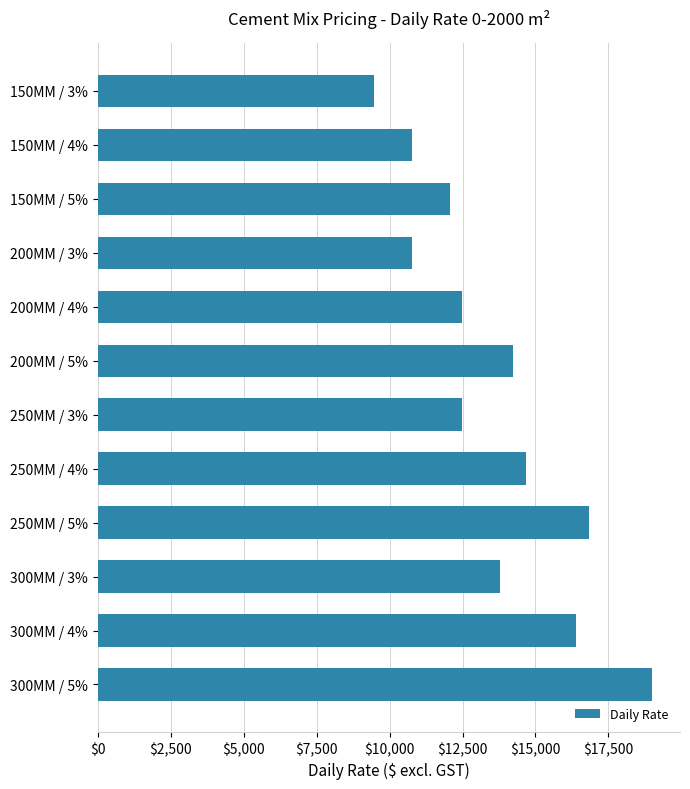

What is the average value?

13578.4